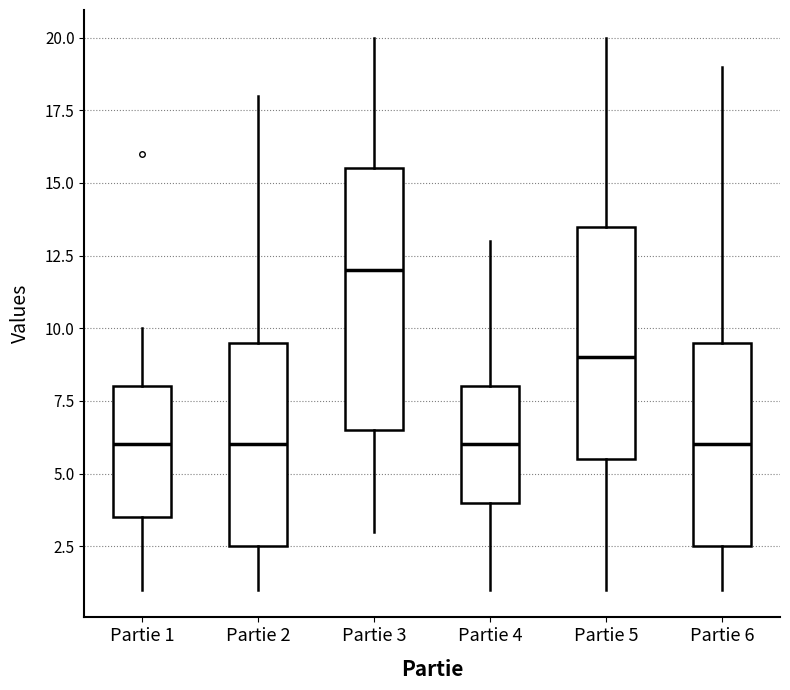

Reading left to right, transcribe this box plot: for each box, give where its median line is, the range the box spans, and where its two whiskers end, as read against the y-axis. The values are not printed on the chart, so give them approximately, as read against the axis.

Partie 1: median 6.0, box 3.5 to 8.0, whiskers 1.0 to 10.0
Partie 2: median 6.0, box 2.5 to 9.5, whiskers 1.0 to 18.0
Partie 3: median 12.0, box 6.5 to 15.5, whiskers 3.0 to 20.0
Partie 4: median 6.0, box 4.0 to 8.0, whiskers 1.0 to 13.0
Partie 5: median 9.0, box 5.5 to 13.5, whiskers 1.0 to 20.0
Partie 6: median 6.0, box 2.5 to 9.5, whiskers 1.0 to 19.0